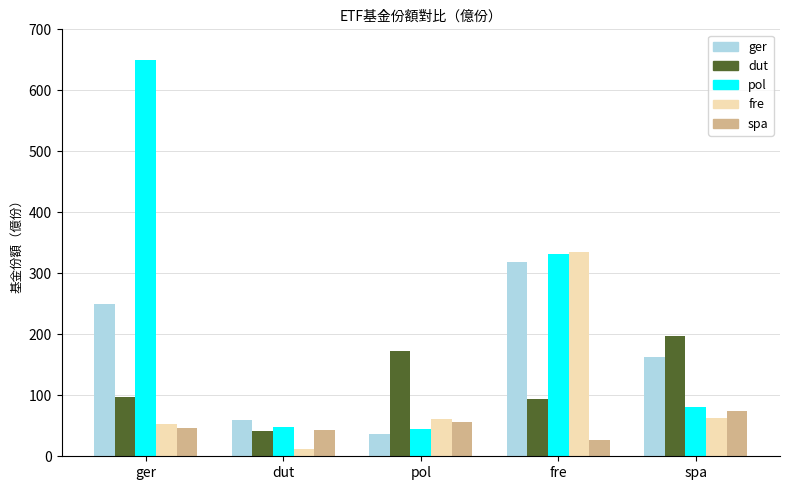

What is the difference between the highest and lowest values at pol?

137.3